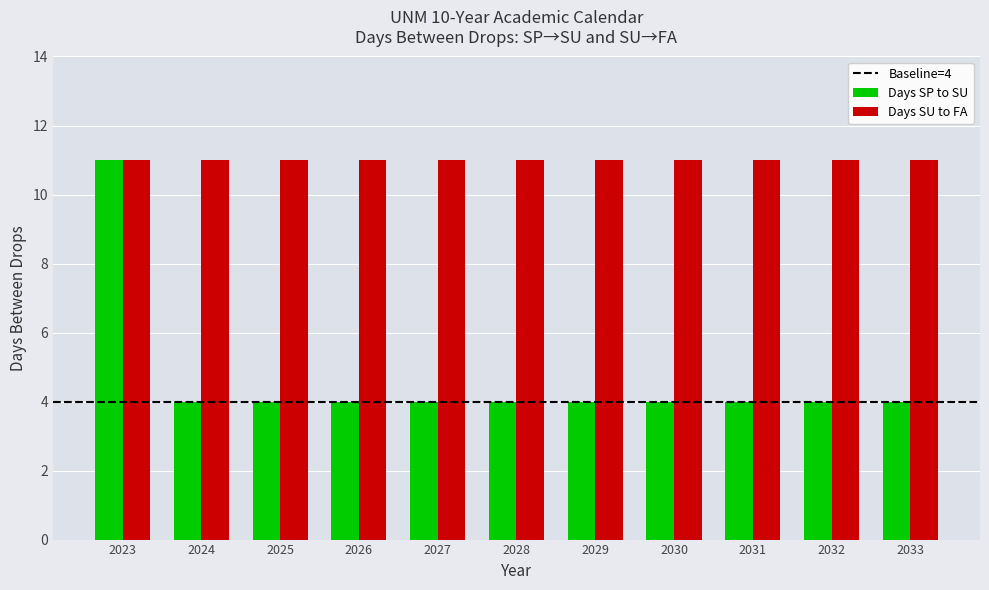

What is the sum of the Days SU to FA values at 2033 and 2031?

22